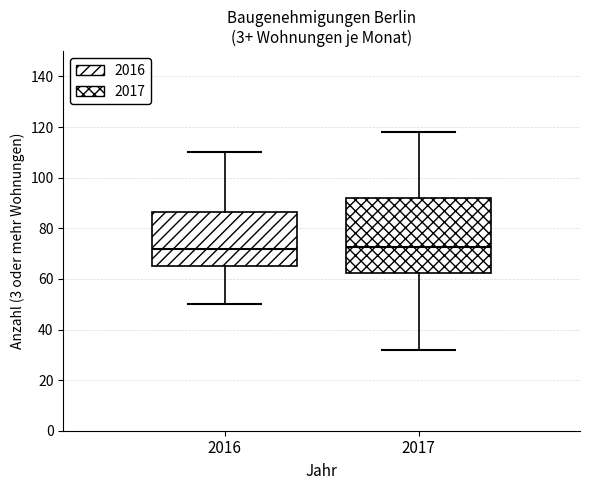

Reading left to right, transcribe this box plot: for each box, give where its median line is, the range the box spans, and where its two whiskers end, as read against the y-axis. The values are not printed on the chart, so give them approximately, as read against the axis.

2016: median 72, box 66 to 86, whiskers 50 to 110
2017: median 72, box 62 to 92, whiskers 32 to 118